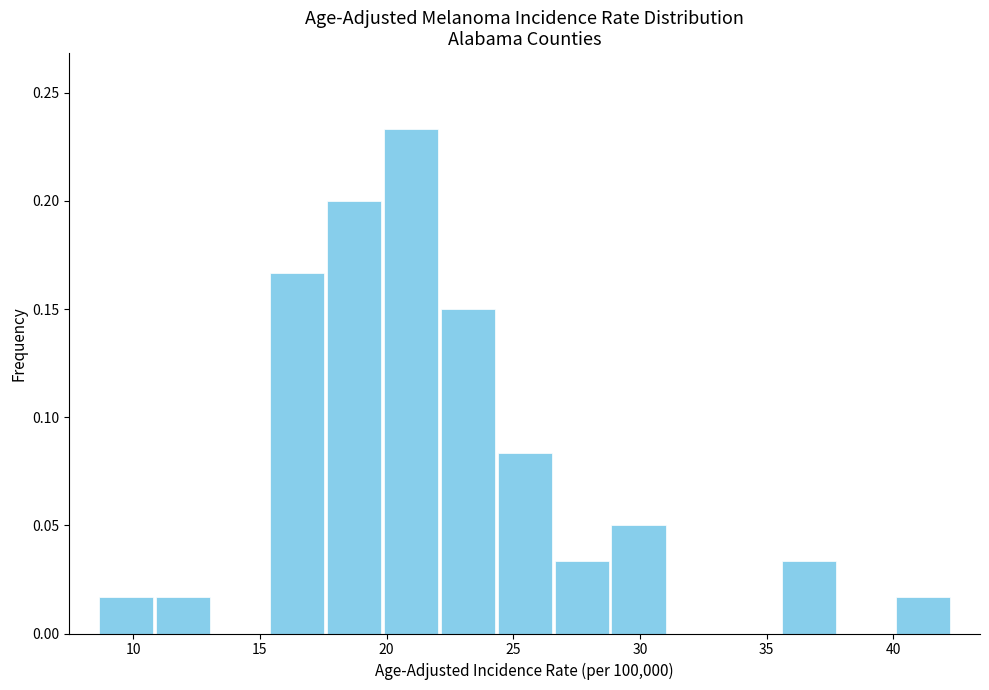

Reading left to right, list every bar in this chart as the range it spans on the x-axis followed by its height. Neither the bar edges nor the heights are printed on the chart, so give them approximately, as read against the axes.

8.5 to 11.0: 0.015
11.0 to 13.0: 0.015
13.0 to 15.5: 0
15.5 to 17.5: 0.165
17.5 to 20.0: 0.200
20.0 to 22.0: 0.235
22.0 to 24.5: 0.150
24.5 to 26.5: 0.085
26.5 to 29.0: 0.035
29.0 to 31.0: 0.050
31.0 to 33.5: 0
33.5 to 35.5: 0
35.5 to 38.0: 0.035
38.0 to 40.0: 0
40.0 to 42.5: 0.015